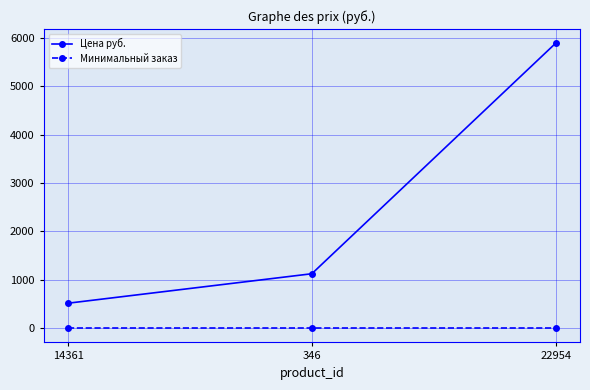

What is the value of the Цена руб. point at the 2nd from the left?

1126